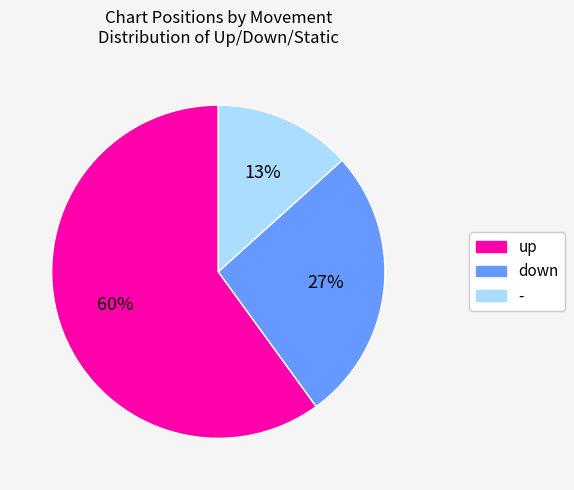

Is it true that - is 8% of the pie?

False